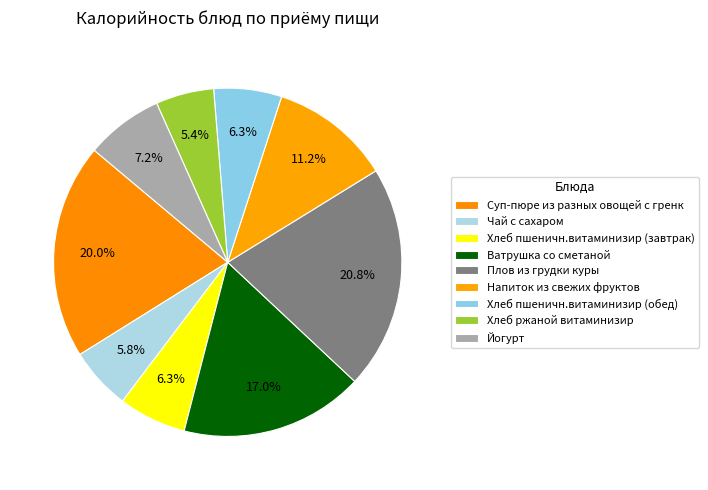

Is Хлеб пшеничн.витаминизир (завтрак) the majority of the pie?

No